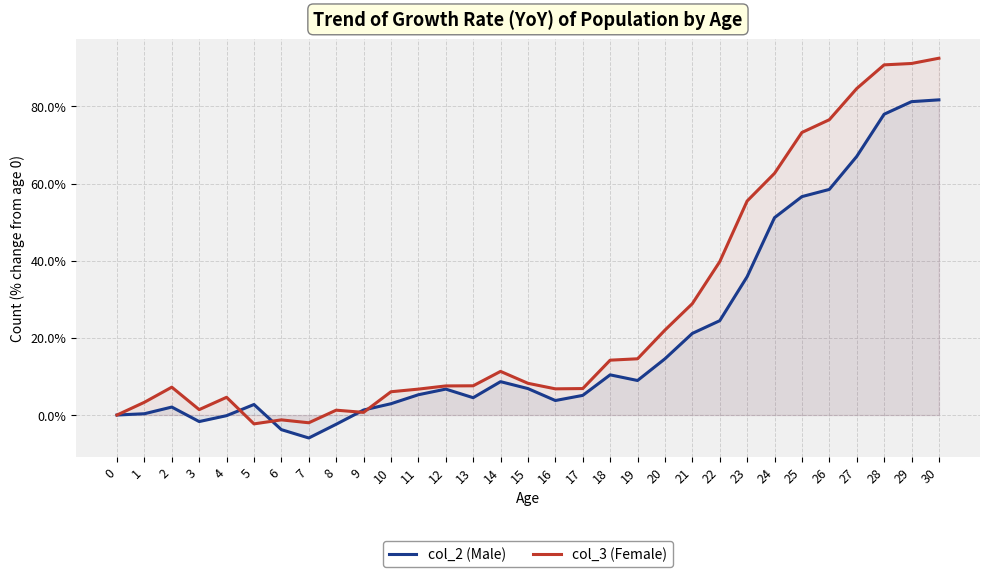

Reading left to right, what are all the values shown in this chart?

col_2 (Male): 0.0	0.3	2.1	-1.7	-0.2	2.7	-3.8	-6.0	-2.4	1.3	2.9	5.3	6.7	4.5	8.6	6.9	3.8	5.1	10.4	8.9	14.6	21.2	24.5	35.9	51.2	56.6	58.5	67.0	78.0	81.2	81.7
col_3 (Female): 0.0	3.3	7.2	1.4	4.6	-2.3	-1.3	-2.0	1.3	0.7	6.0	6.7	7.5	7.6	11.3	8.2	6.8	6.9	14.2	14.6	22.0	28.9	39.7	55.5	62.7	73.2	76.6	84.6	90.8	91.1	92.5